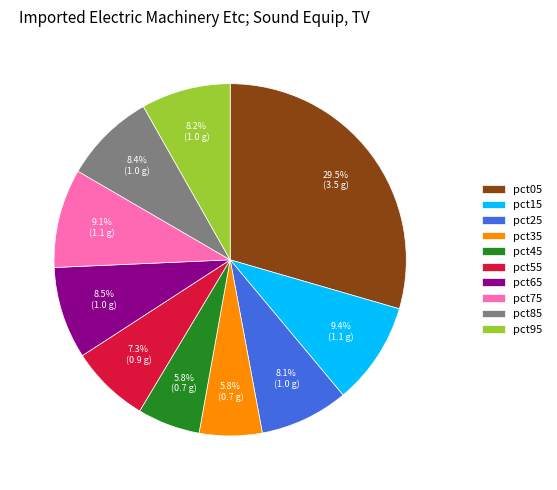

To the nearest percent, what portion does pct95 represent?

8%